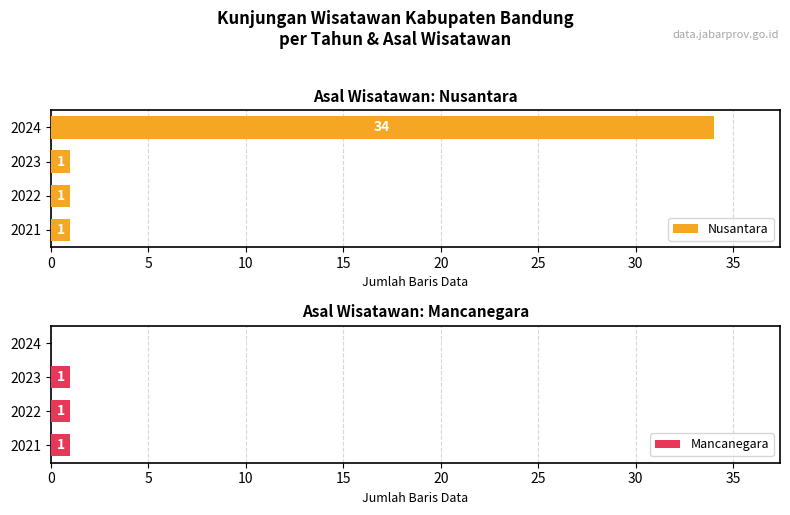

Which category has the highest value in the Nusantara series?

2024